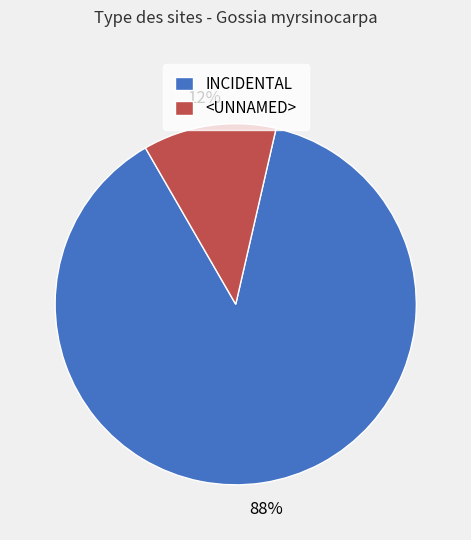

How many slices are in this pie chart?

2